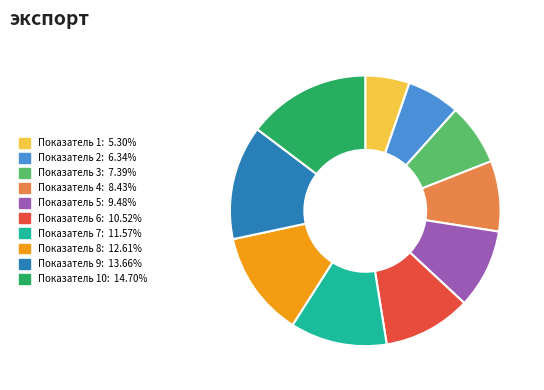

Does any single category account for the majority?

No